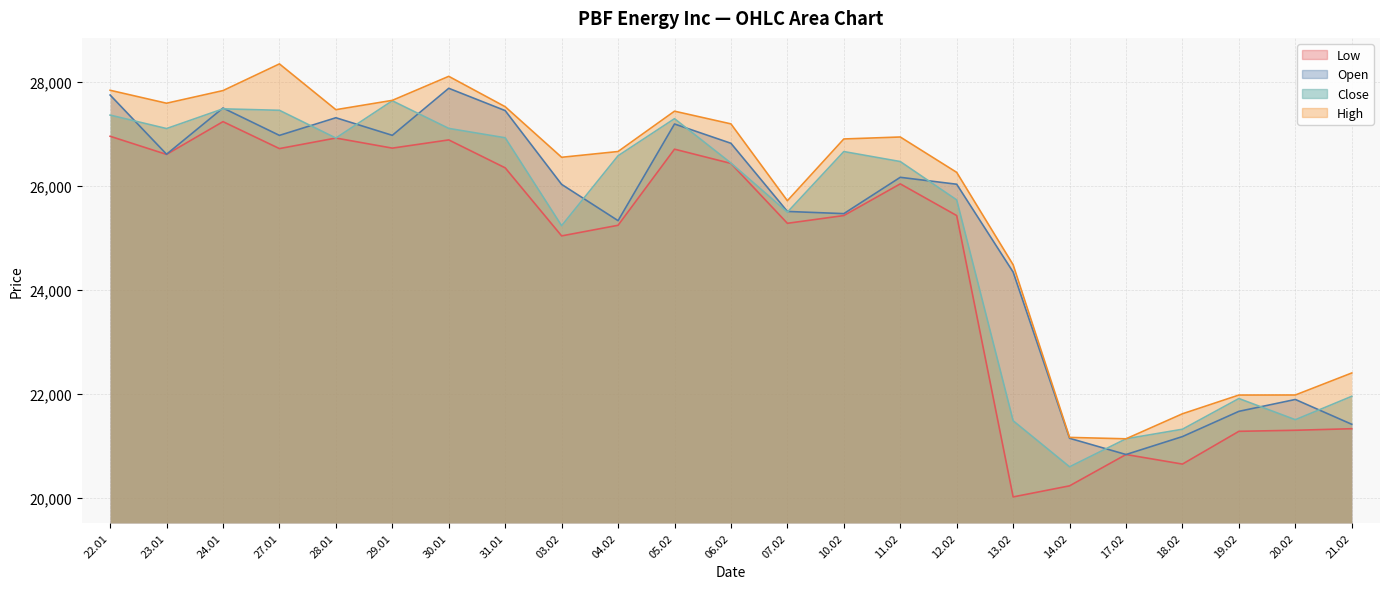

Reading right to left, extract all data points from this chart.

Open: 21414	21891	21663	21178	20833	21145	24340	26028	26161	25463	25505	26815	27186	25328	26025	27443	27872	26968	27306	26967	27493	26605	27743
High: 22400	21977	21976	21616	21135	21162	24480	26256	26936	26898	25711	27188	27432	26657	26546	27518	28102	27640	27461	28341	27828	27585	27834
Low: 21329	21299	21279	20649	20833	20231	20018	25426	26035	25426	25277	26428	26702	25239	25035	26343	26880	26722	26916	26713	27231	26601	26950
Close: 21952	21502	21909	21319	21135	20597	21482	25727	26464	26656	25491	26435	27288	26575	25231	26921	27101	27632	26916	27449	27477	27098	27357